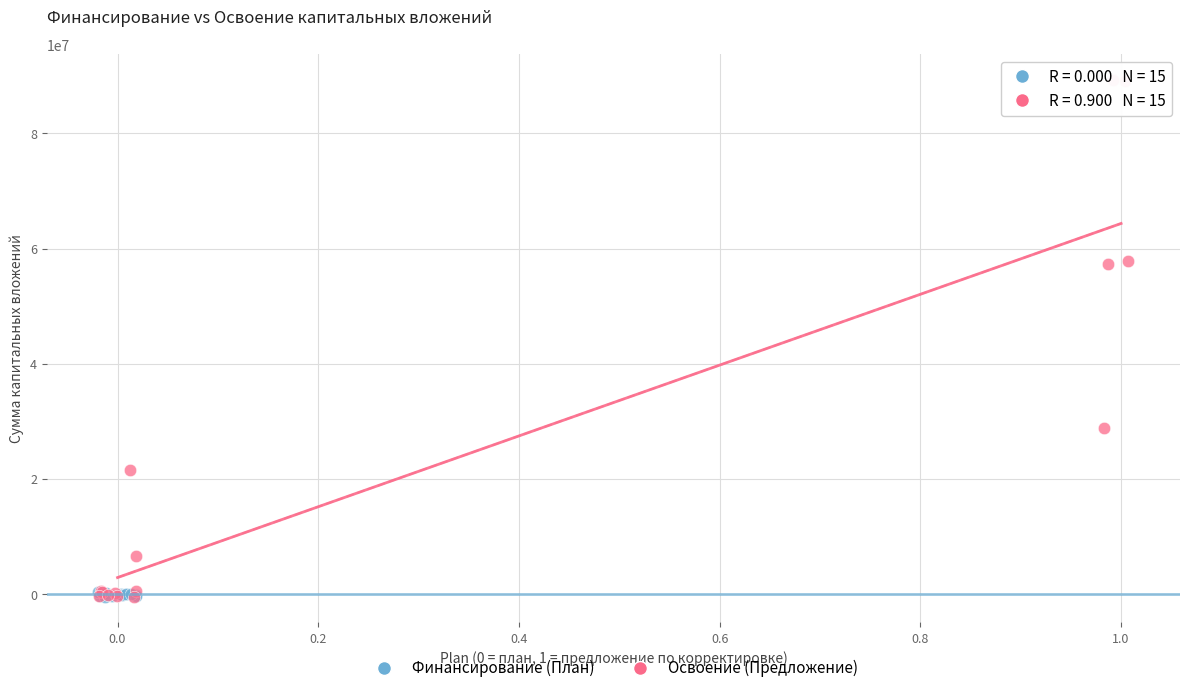

Which series reaches the maximum Y coordinate?

Освоение (Предложение)